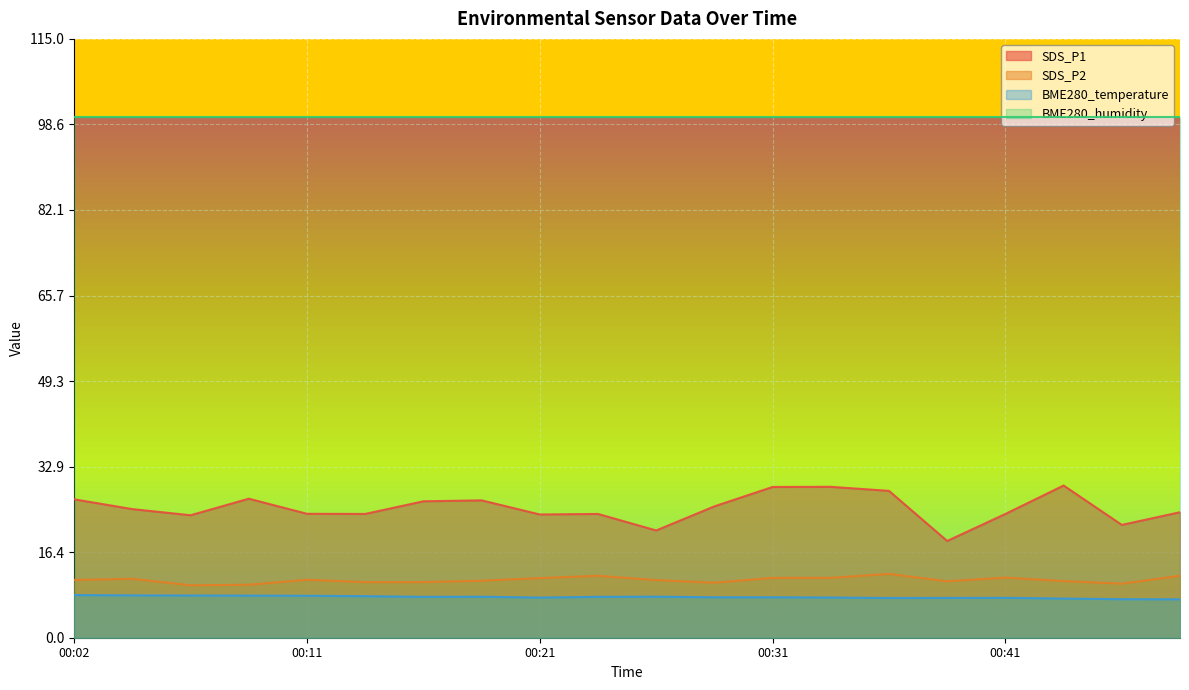

What is the value of the SDS_P1 point at the 1st from the left?

26.6